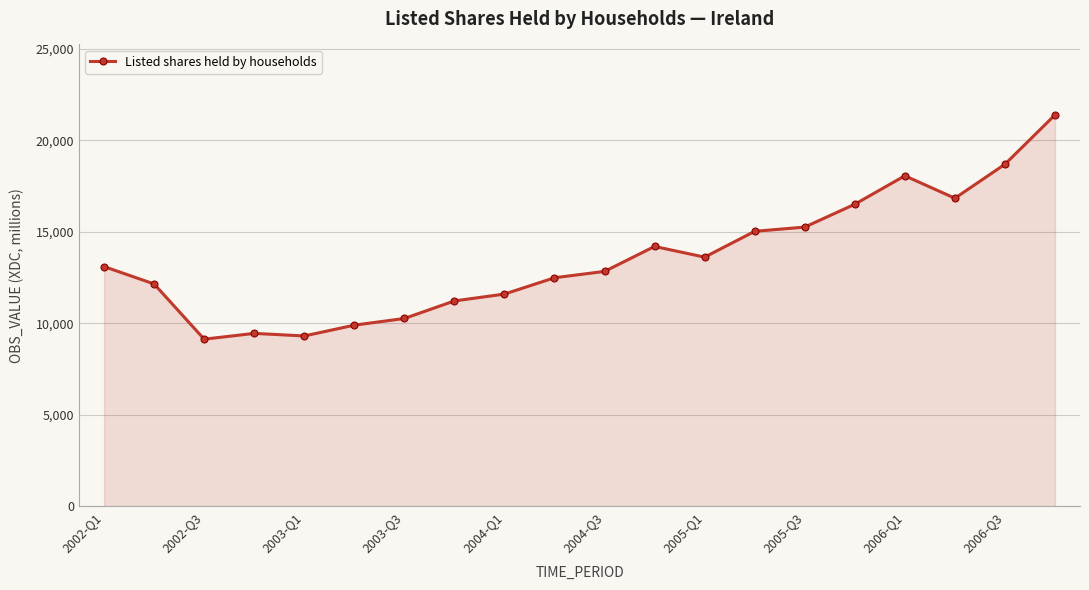

What is the difference between the maximum and minimum values?

12254